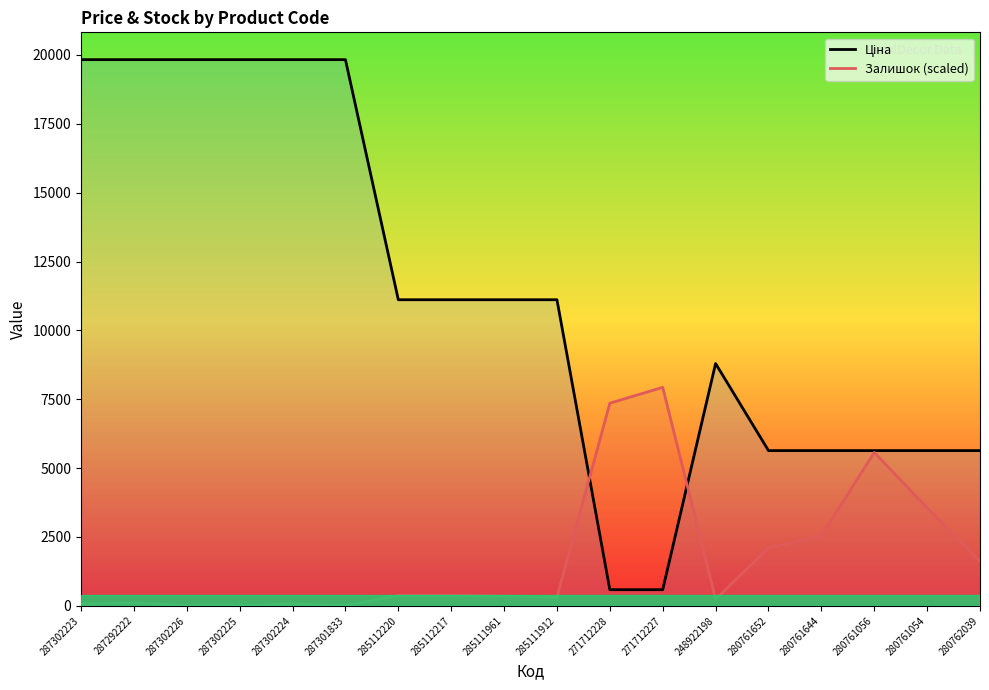

List the series in order of their overall mean, highest first.

Ціна, Залишок (scaled)